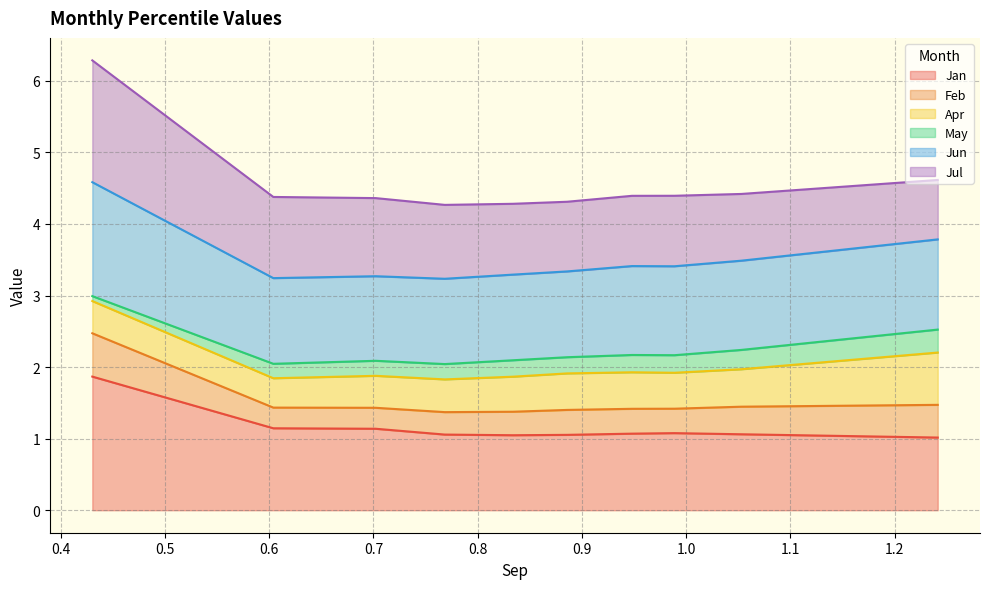

The value of Feb at pct35 is 2.0. True or false?

True